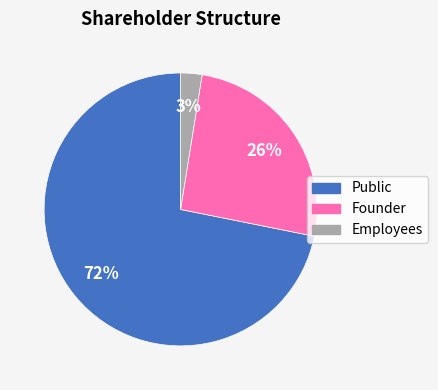

Between Founder and Employees, which is larger?

Founder